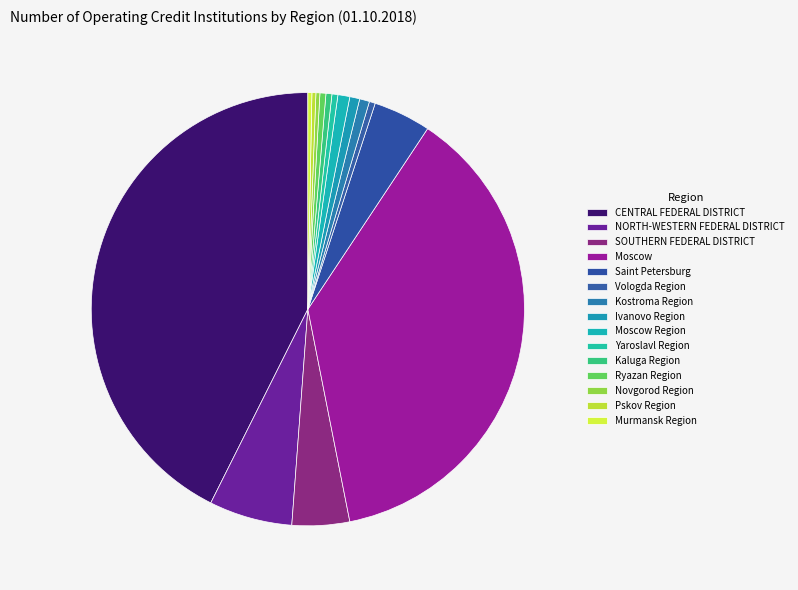

How many segments does this pie chart have?

15